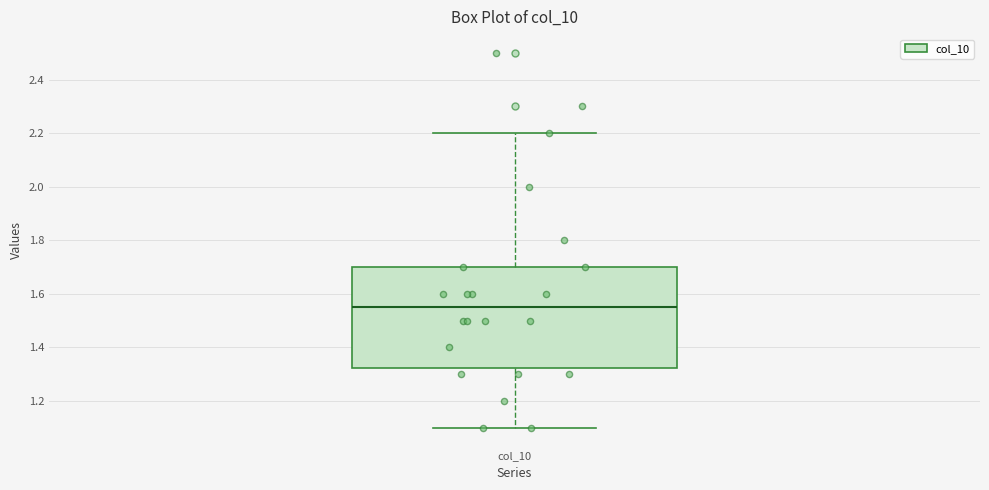

Where does the median line of the box for col_10 sit on the y-axis? The values are not printed on the chart, so give them approximately, as read against the axis.

1.56